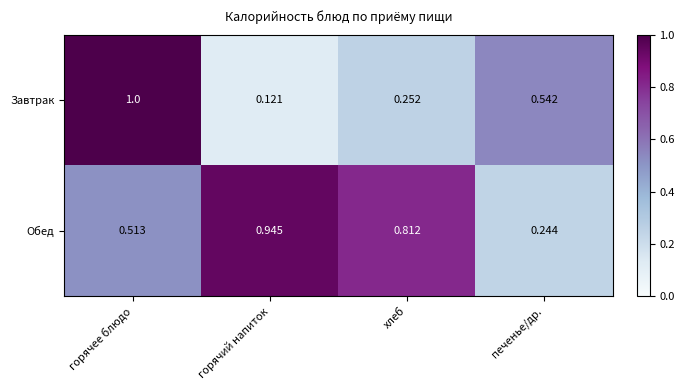

How many distinct data groups are displayed?

2